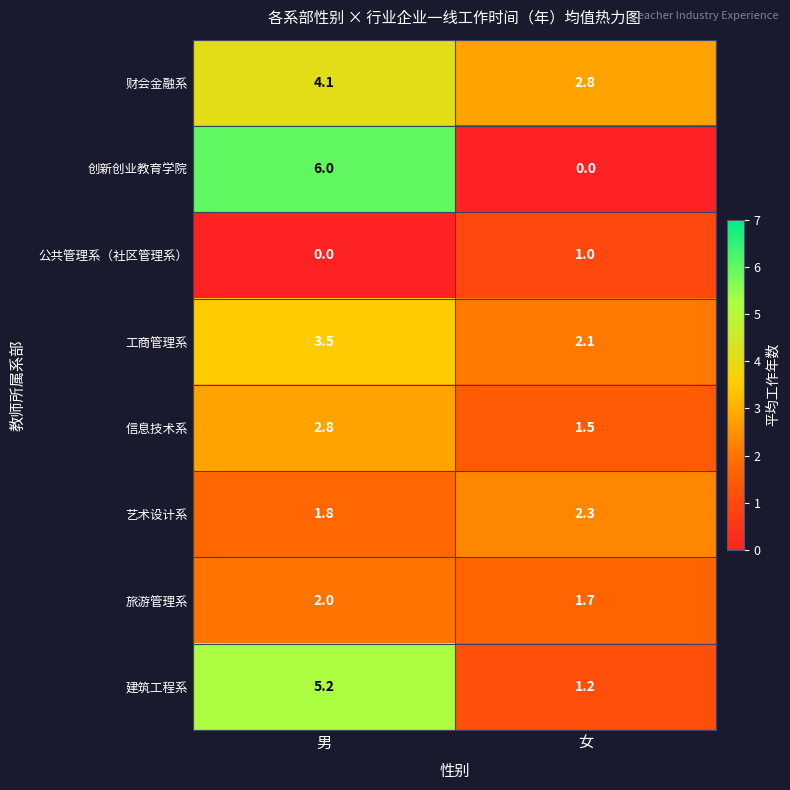

At 男, list the series in order from smallest to largest.

公共管理系（社区管理系）, 艺术设计系, 旅游管理系, 信息技术系, 工商管理系, 财会金融系, 建筑工程系, 创新创业教育学院